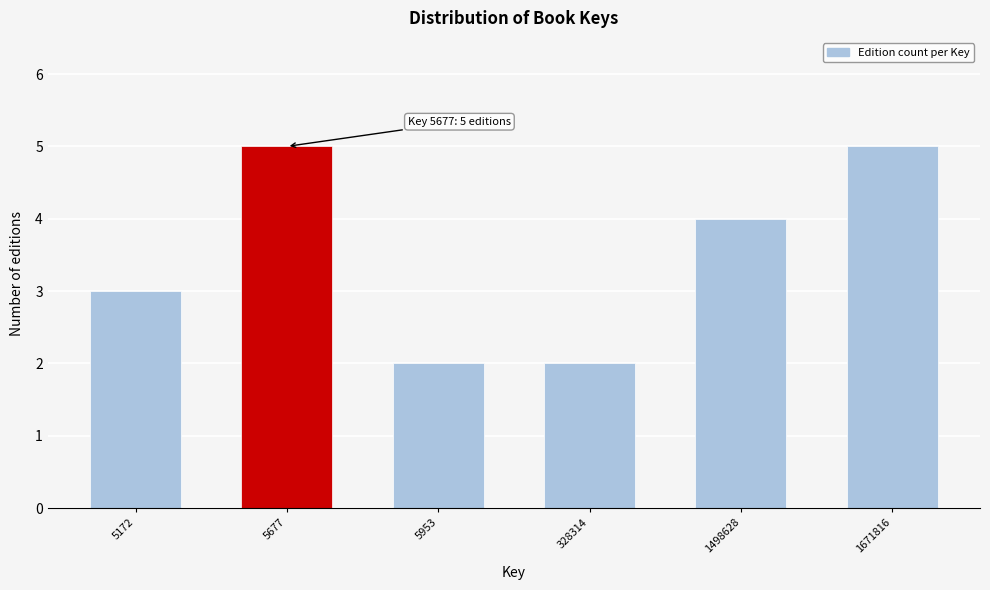

Reading left to right, what are all the values shown in this chart?

5172=3	5677=5	5953=2	328314=2	1498628=4	1671816=5